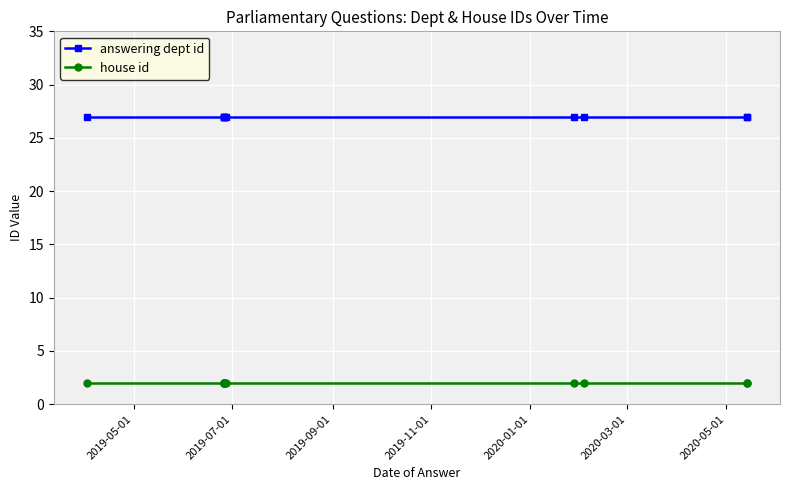

Between 2020-03-01 and 2019-05-01, which is larger?

2020-03-01